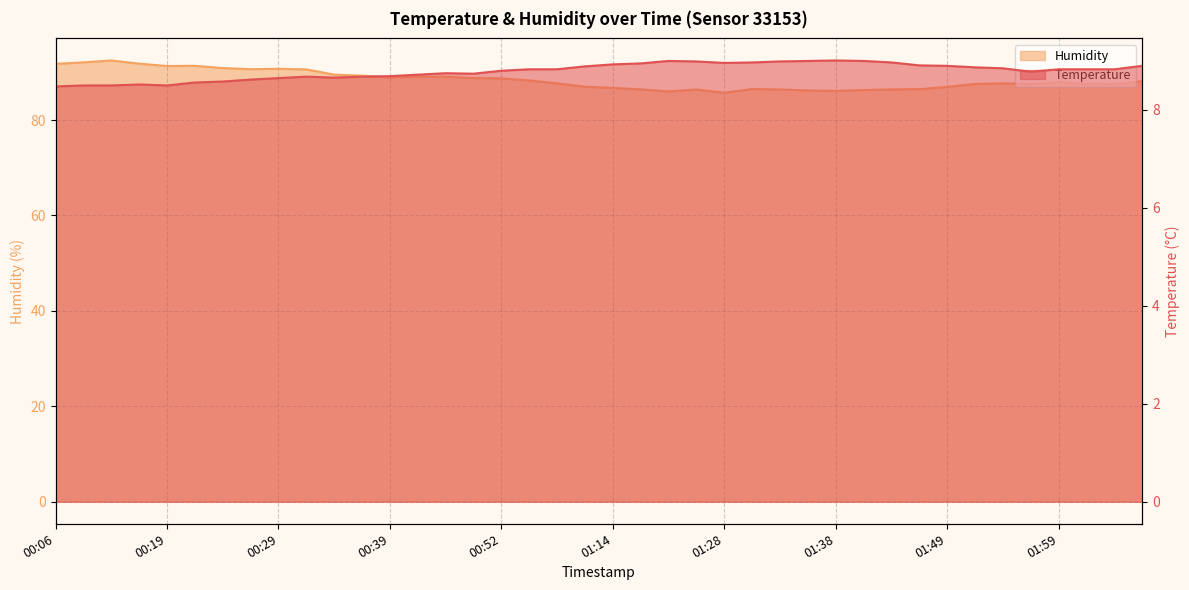

What position from the left is 01:28?

25